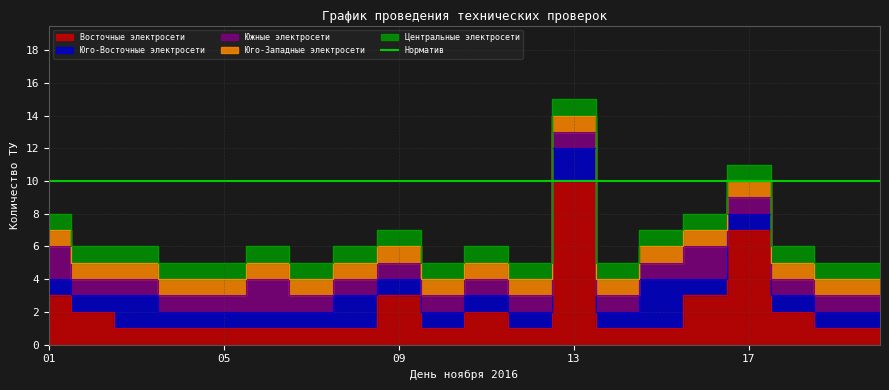

Rank the categories by Юго-Восточные электросети value from highest to lowest.

15, 03, 08, 13, 01, 02, 04, 05, 06, 07, 09, 10, 11, 12, 14, 16, 17, 18, 19, 20